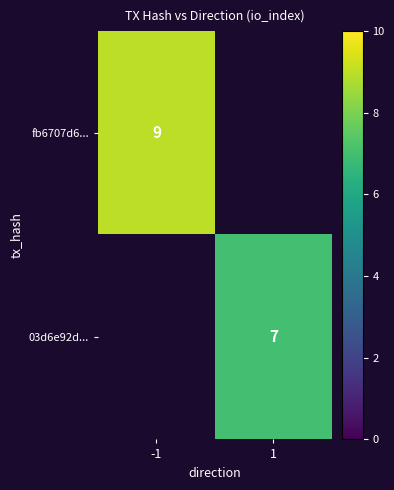

How many categories are shown in the chart?

2